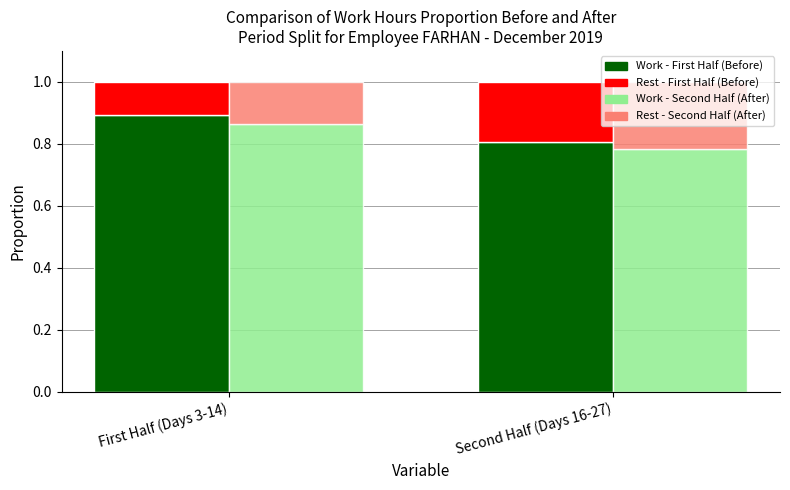

What is the difference between the Work - Second Half (After) values at Second Half (Days 16-27) and First Half (Days 3-14)?

0.1